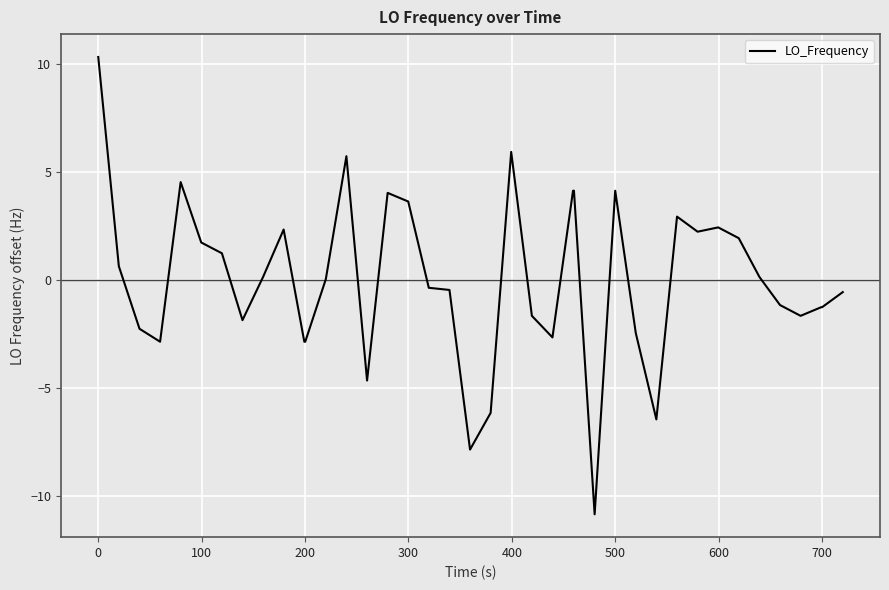

What is the maximum value shown in the chart?

10.3